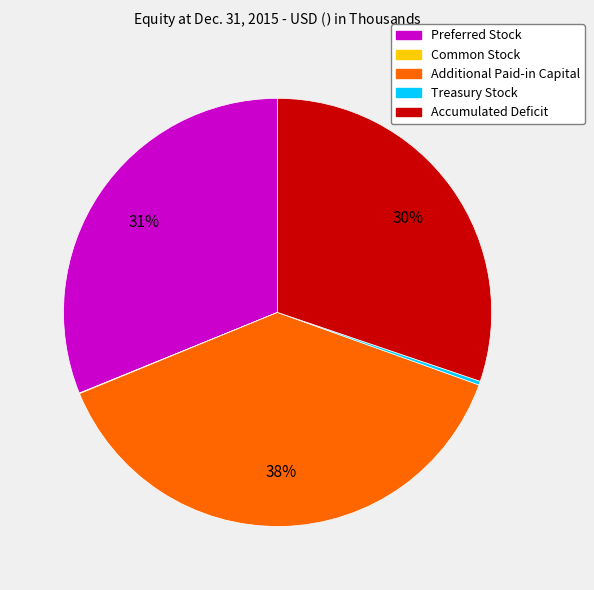

To the nearest percent, what is the average slice percentage?

20%